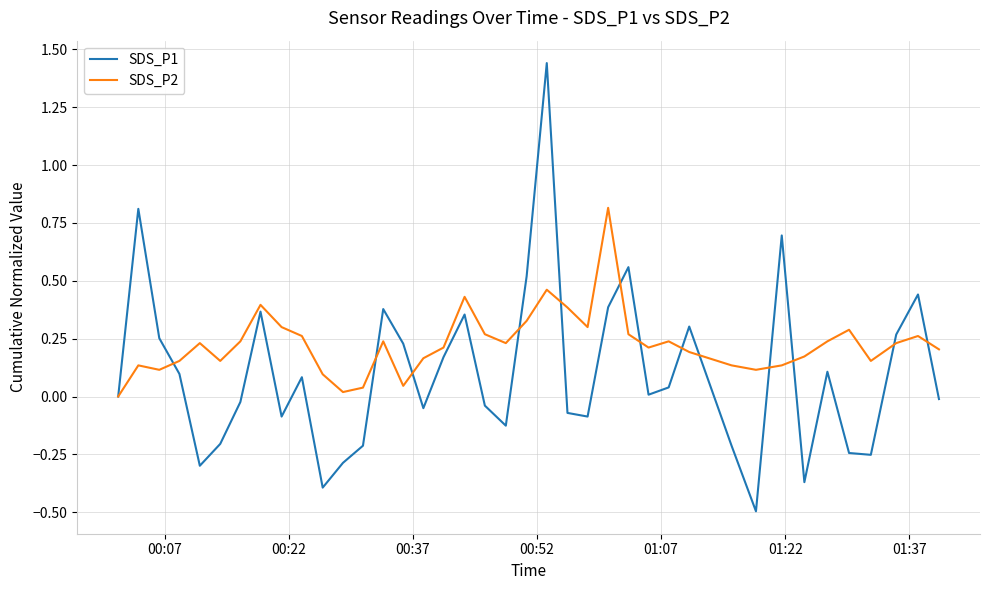

Which series has the widest spread of values?

SDS_P1